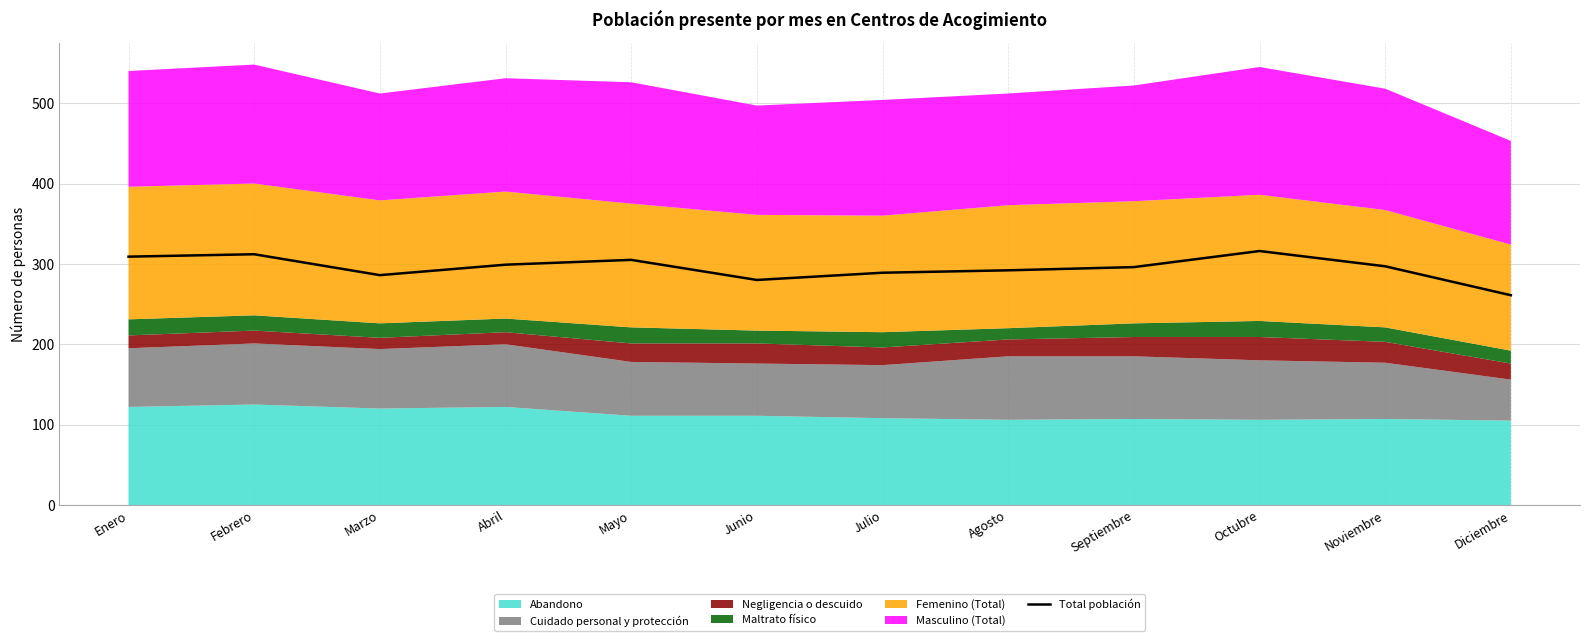

True or false: there are more than 1 points higher than both neighbors.

True